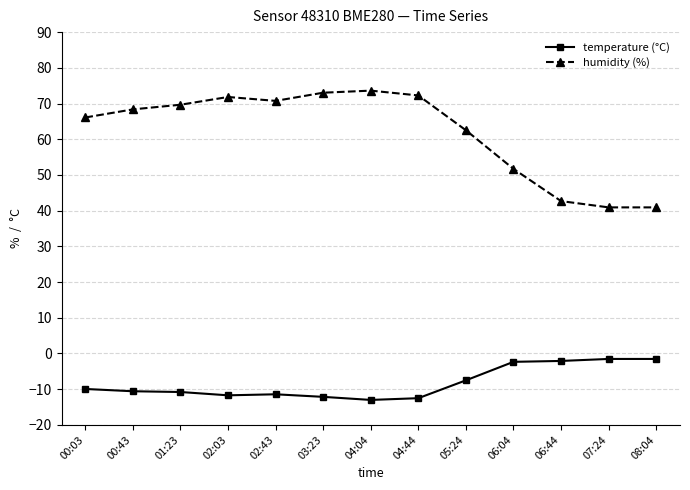

The value of humidity (%) at 04:04 is 123.9. True or false?

False